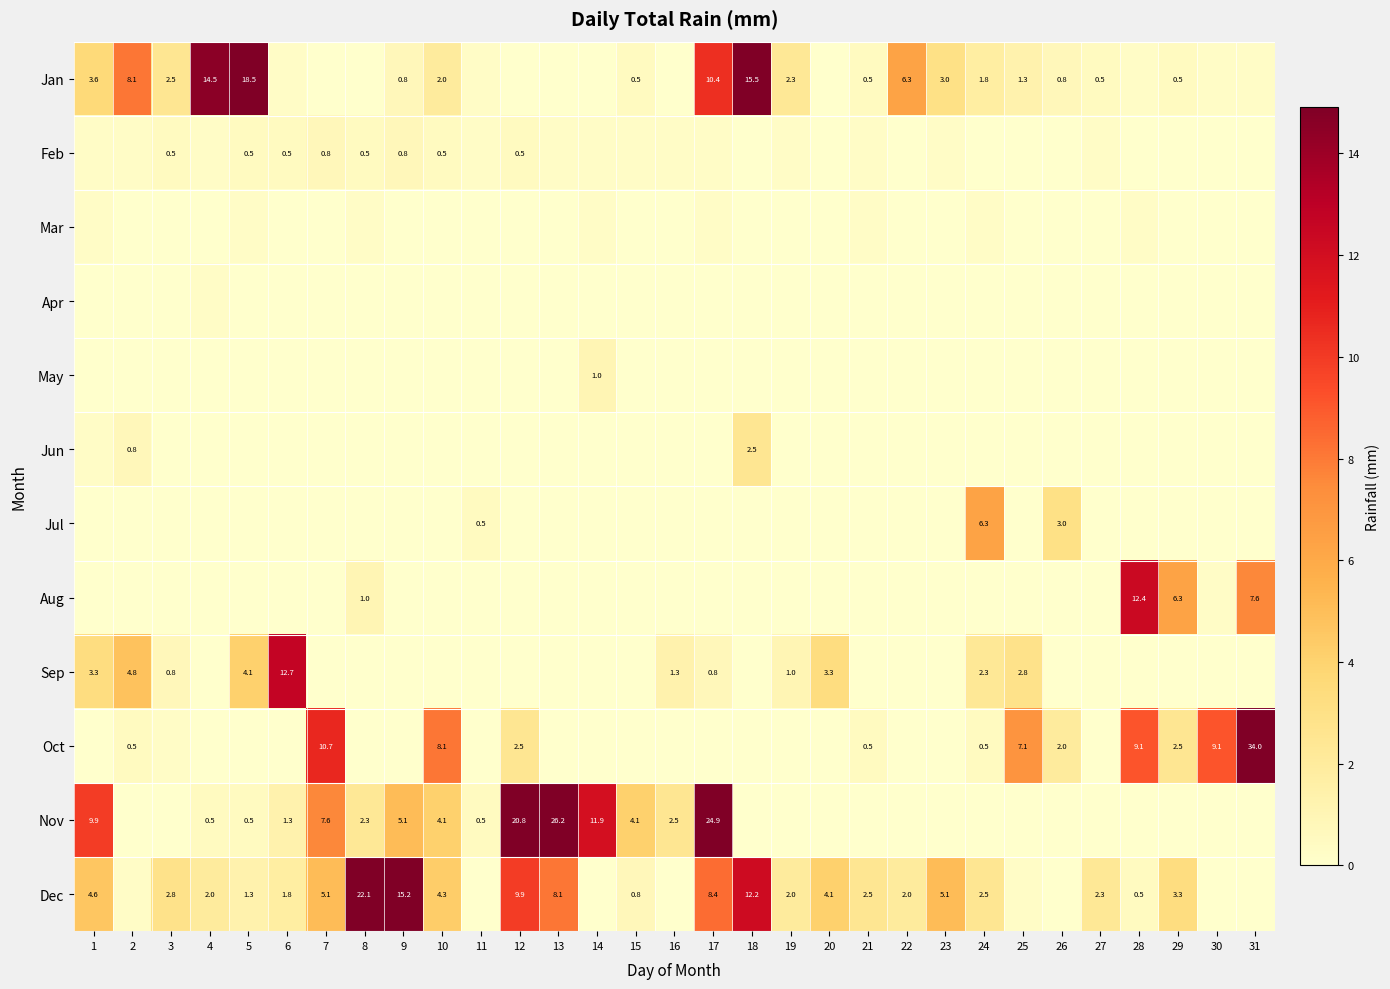

Which series changed the most between 24 and 28?

Aug